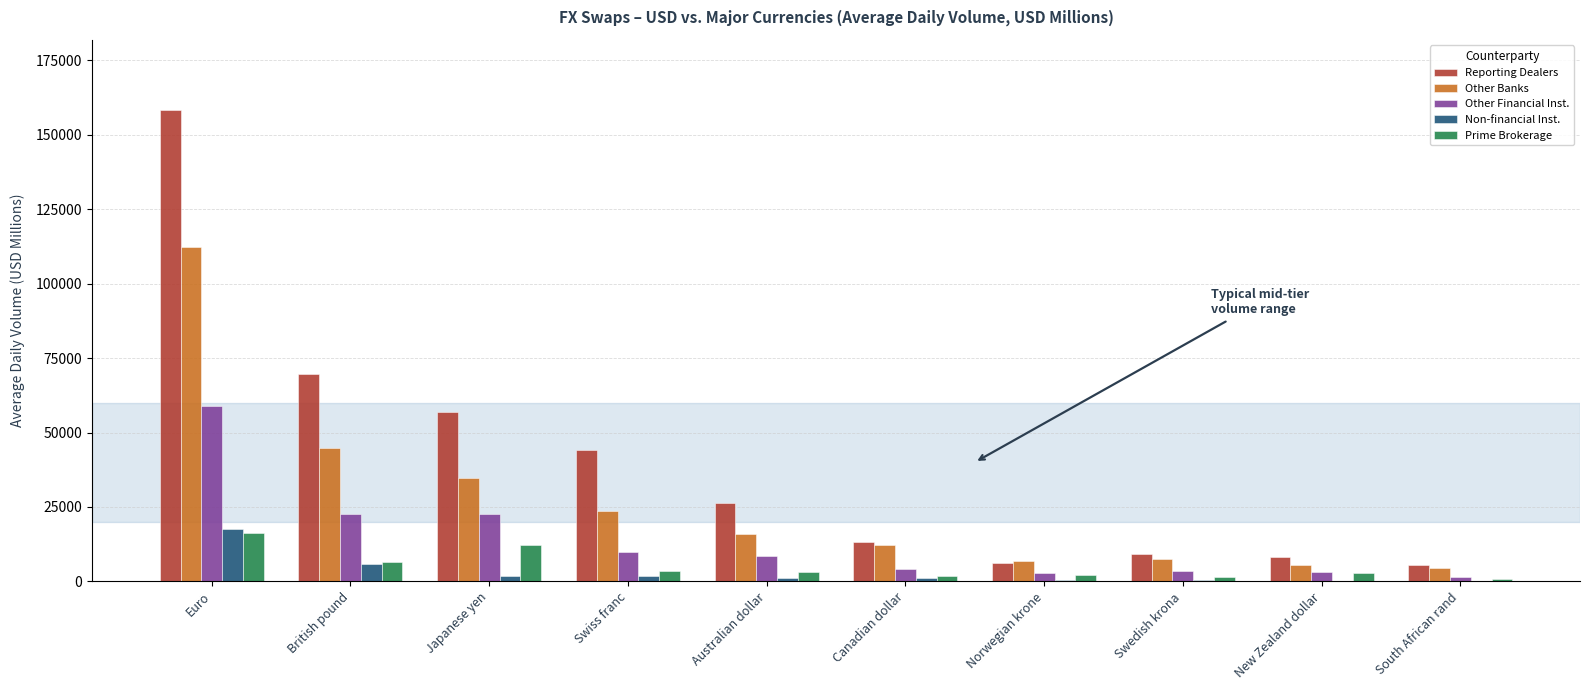

At which label does Reporting Dealers first exceed 26298?

Euro